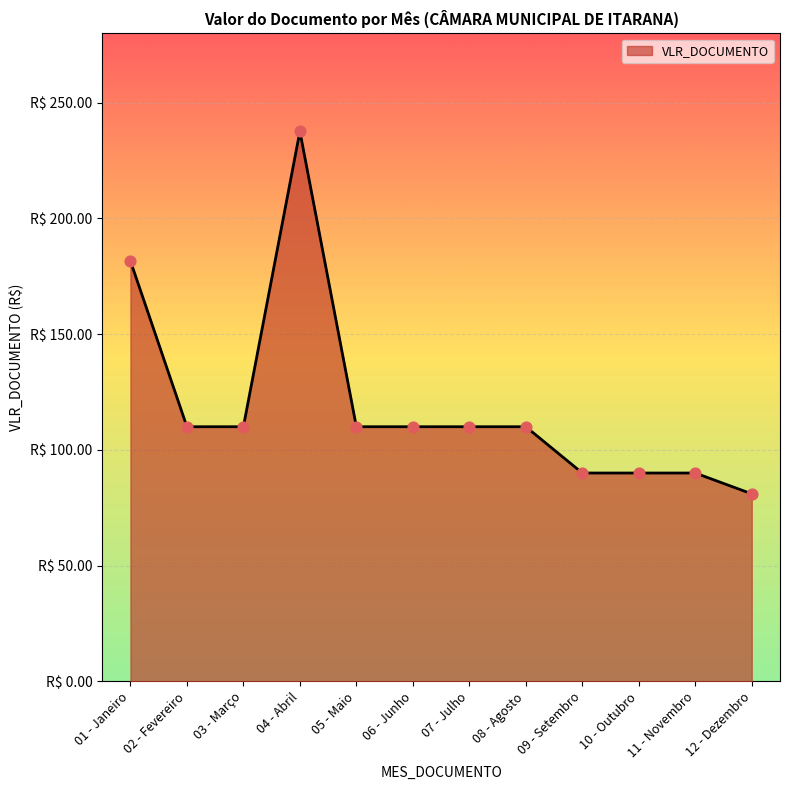

What is the change in value from 02 - Fevereiro to 11 - Novembro?

-20.0